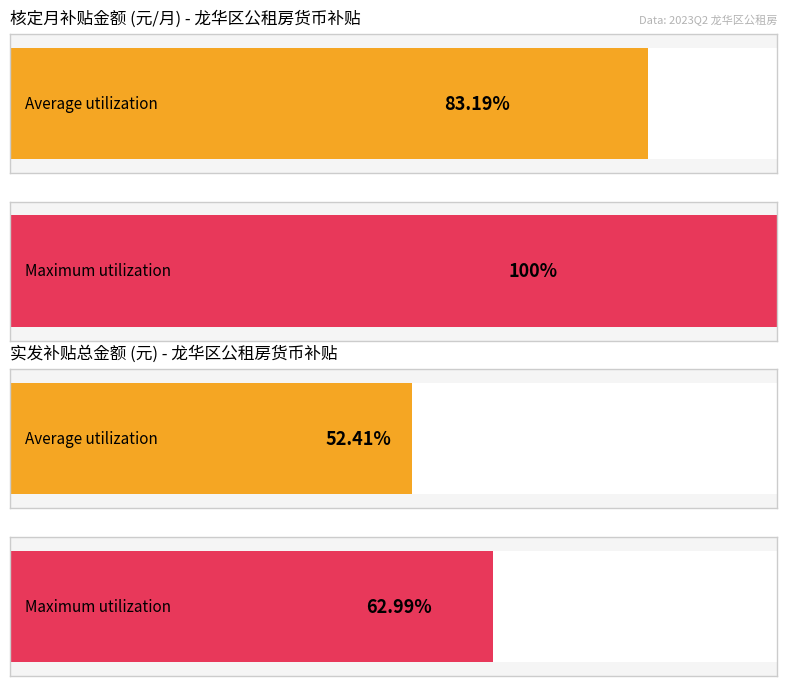

Which series has the largest total across all categories?

Maximum utilization